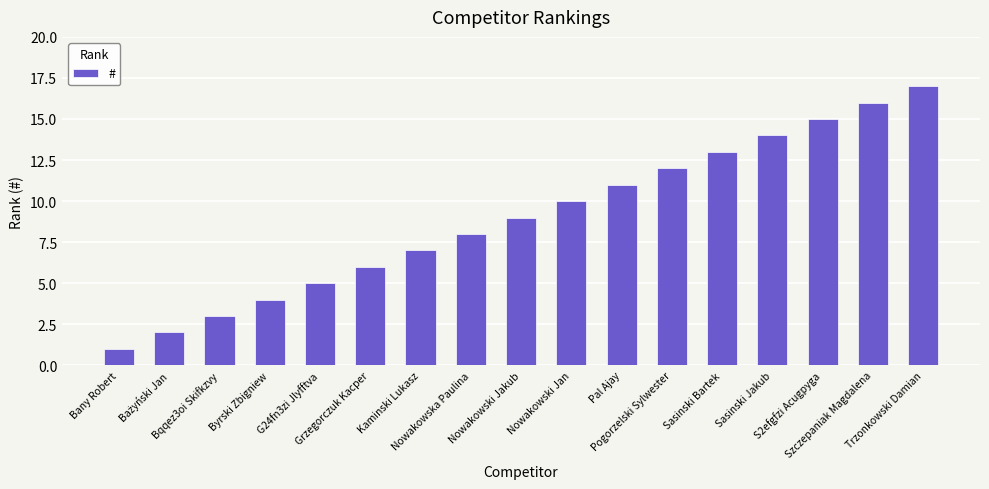

What is the difference between the maximum and minimum values?

16